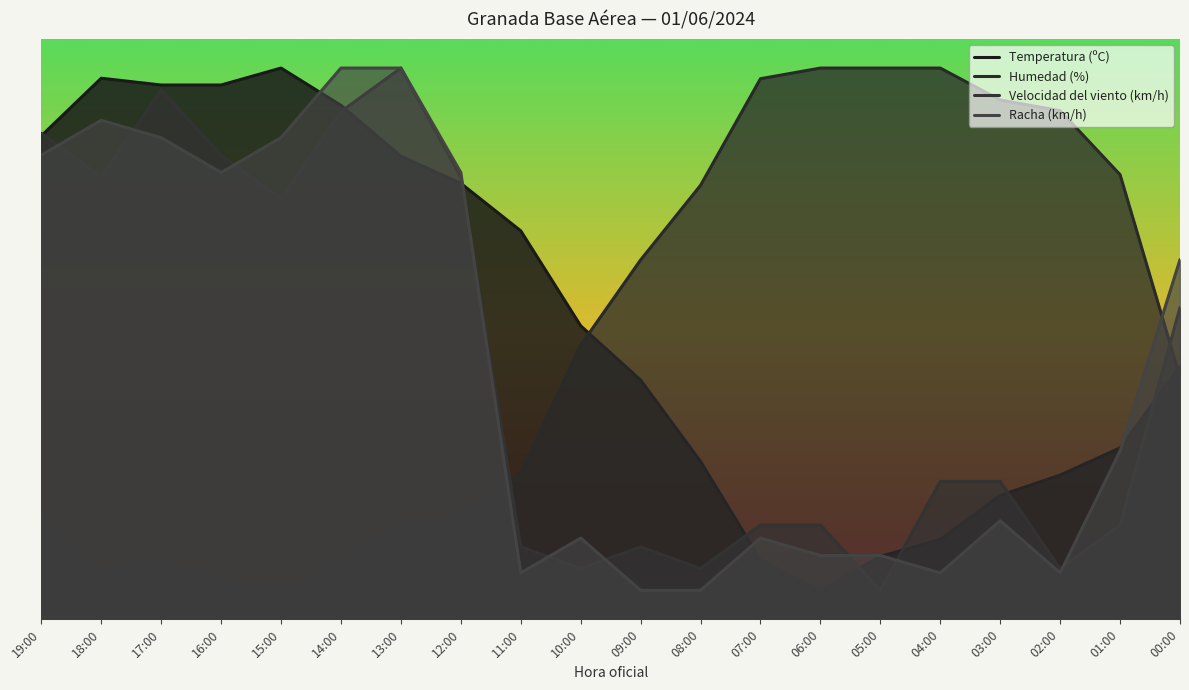

Rank the series by their maximum value, from highest to lowest.

Temperatura (ºC), Humedad (%), Velocidad del viento (km/h), Racha (km/h)